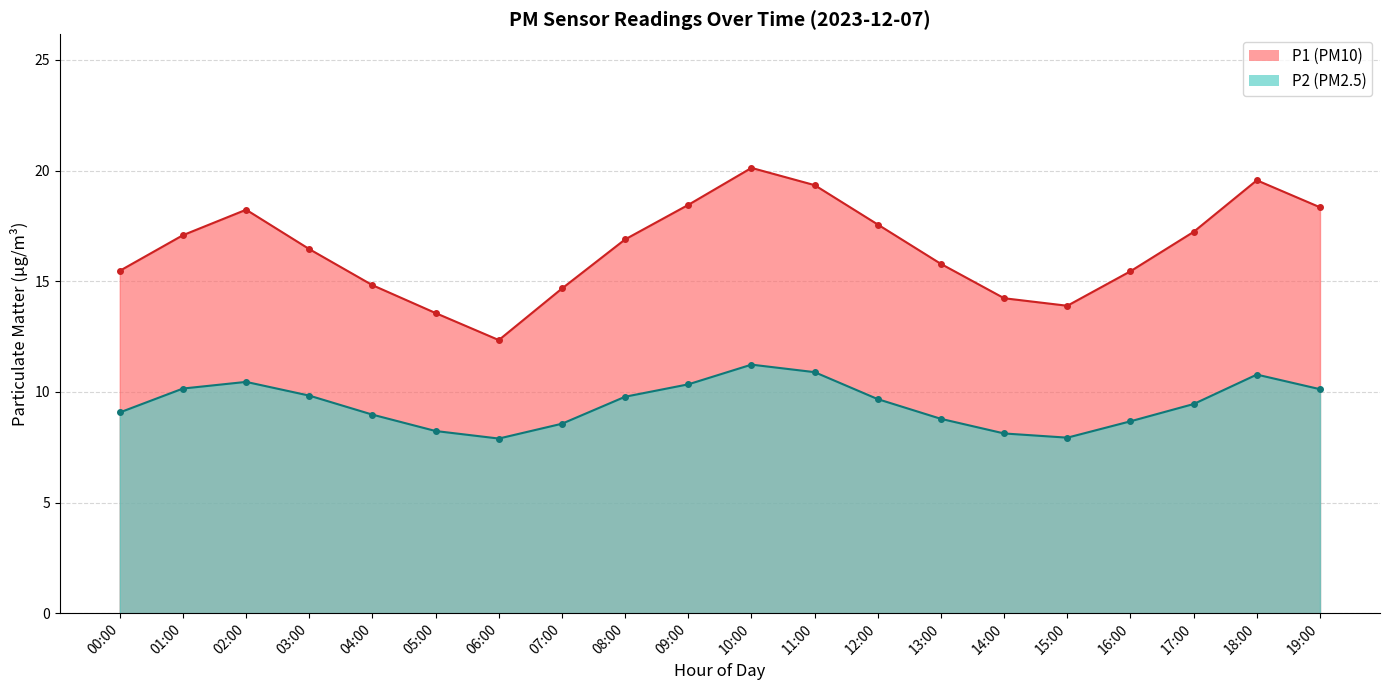

How many data points does each series have?

20